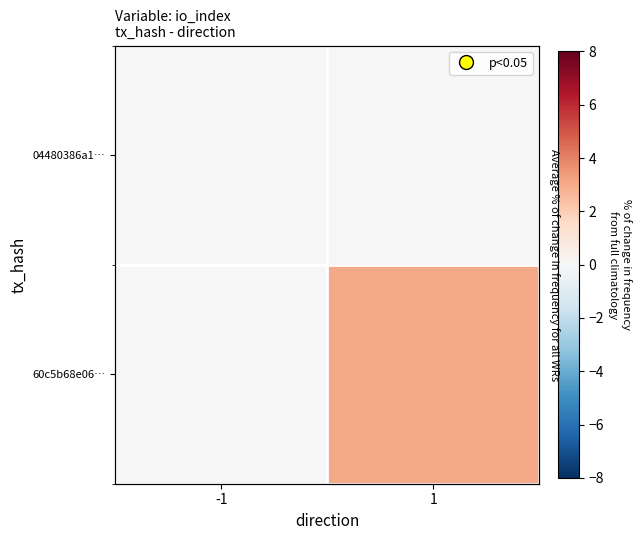

How many distinct data groups are displayed?

2